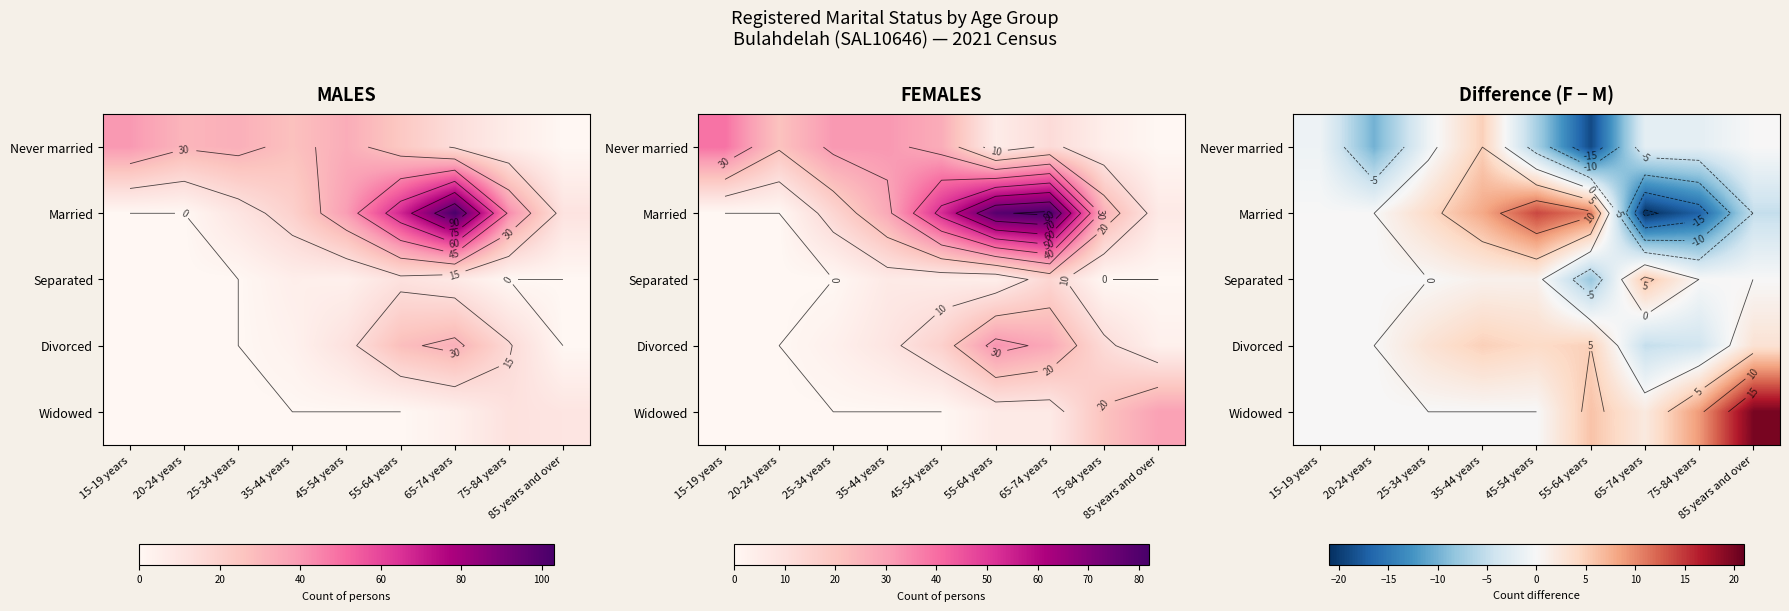

At which category is the sum across all series the highest?

35-44 years